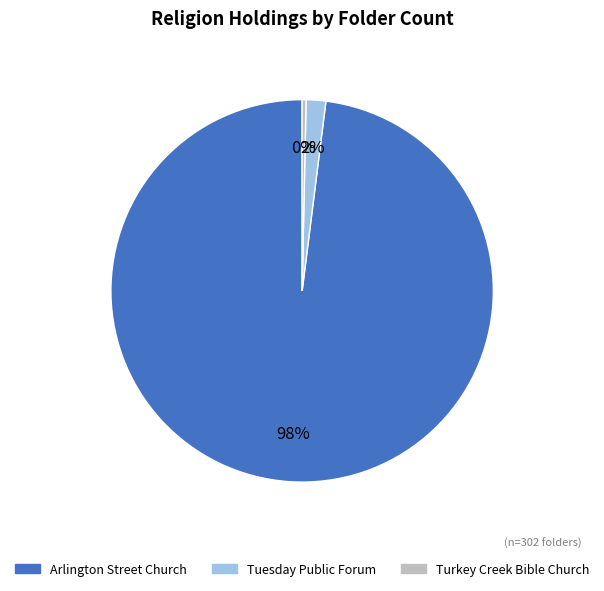

Rank the categories by value from lowest to highest.

Turkey Creek Bible Church, Tuesday Public Forum, Arlington Street Church